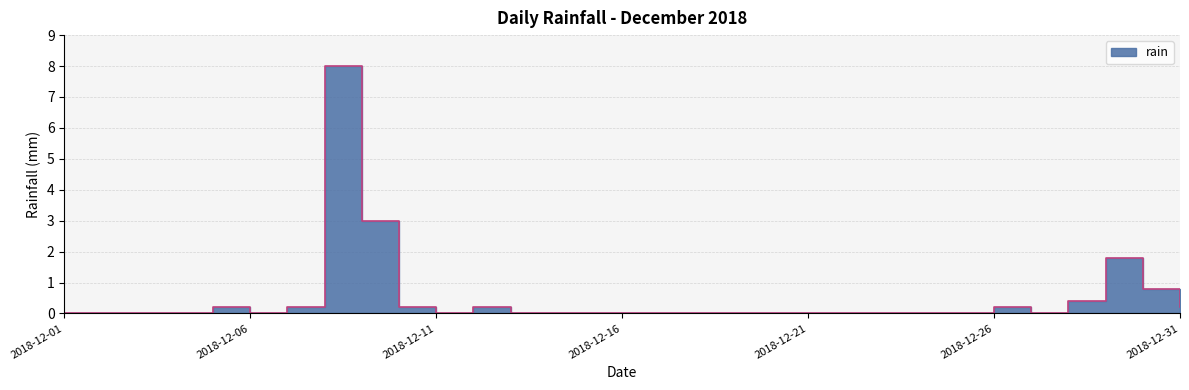

Read the value at 2018-12-12.

0.2